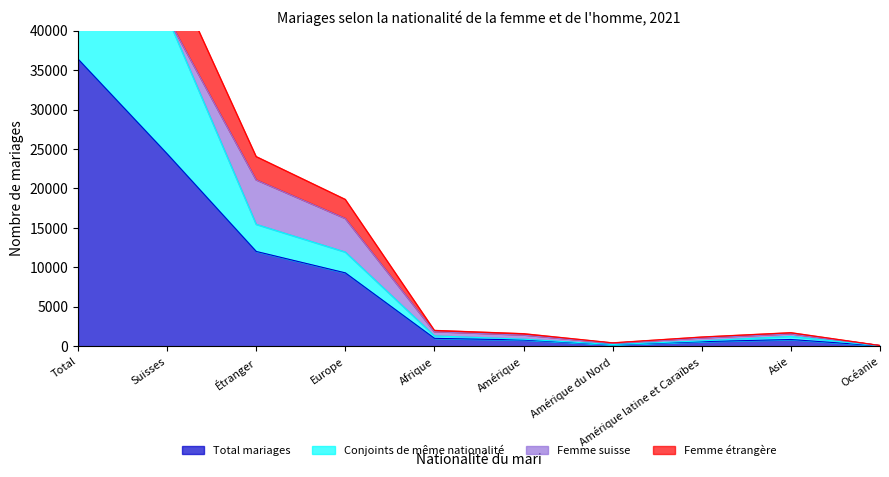

The Femme étrangère series shows 1710 at Asie. True or false?

True